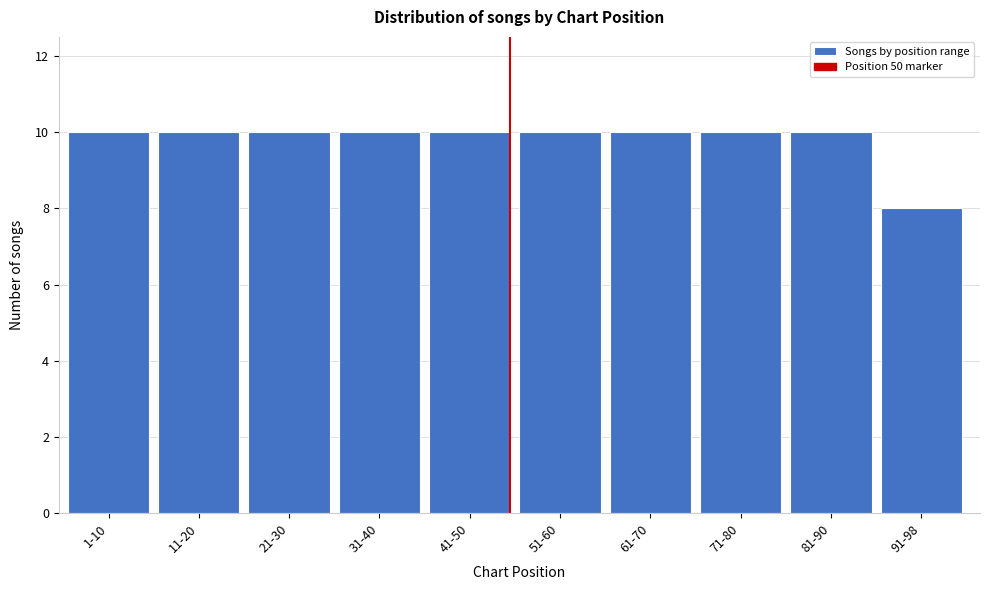

Reading left to right, extract all data points from this chart.

1-10=10	11-20=10	21-30=10	31-40=10	41-50=10	51-60=10	61-70=10	71-80=10	81-90=10	91-98=8